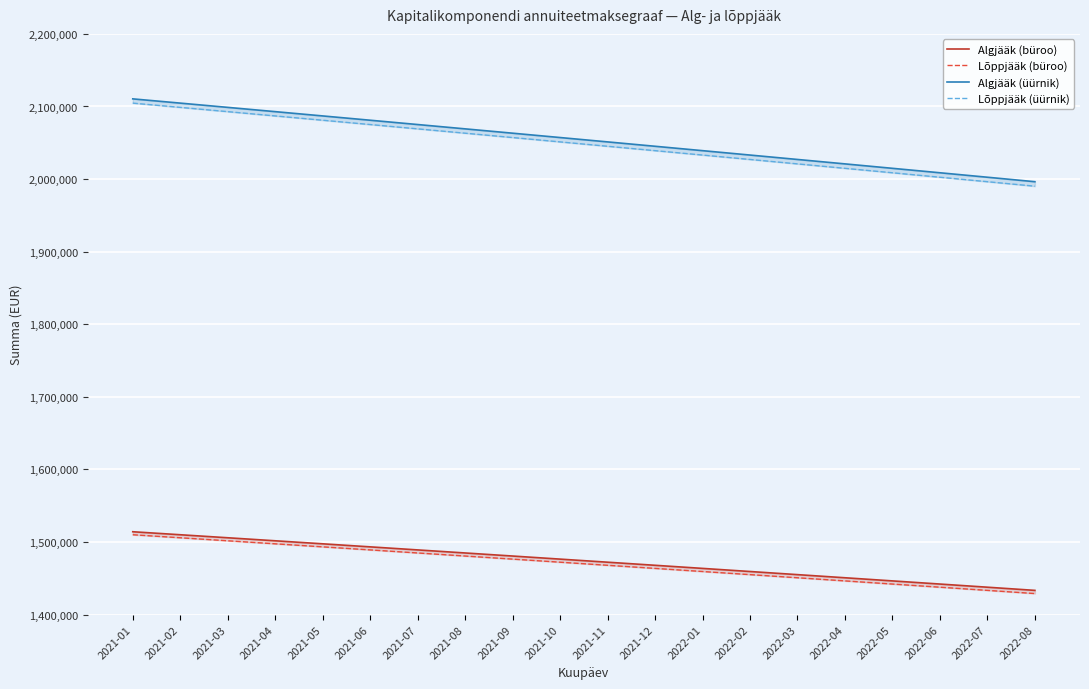

True or false: Algjääk (üürnik) and Lõppjääk (üürnik) intersect in this chart.

False